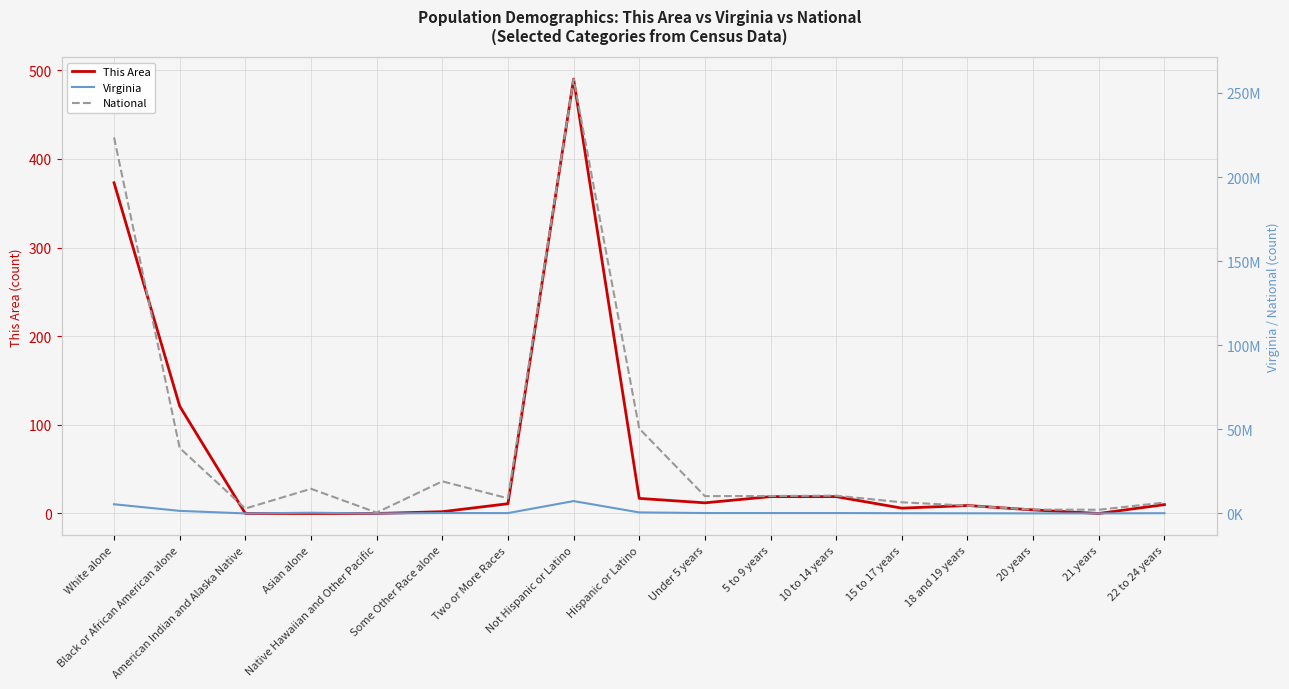

Reading right to left, what are all the values shown in this chart?

This Area: 10	0	4	9	6	19	19	12	17	490	11	2	0	0	0	121	373
Virginia: 174715	59159	60167	116755	164747	261624	260549	260107	631825	7369199	233400	254278	5980	439890	29225	1551399	5486852
National: 6482659	2223198	2308319	4647457	6656209	10579862	10389638	10319427	50477594	258267944	9009073	19107368	540013	14674252	2932248	38929319	223553265